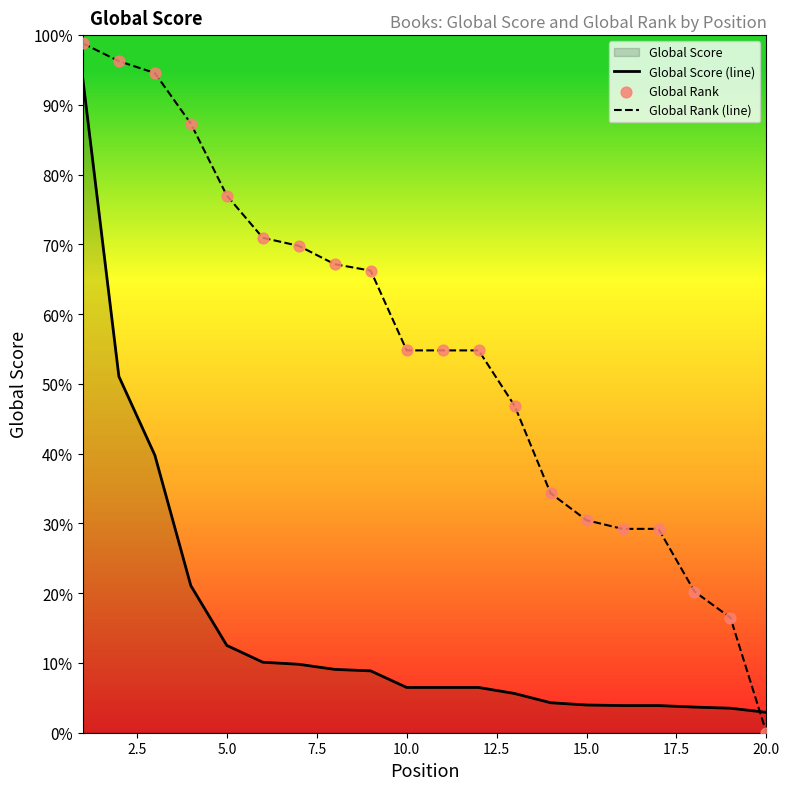

Which series contains the lowest Y value?

Global Rank (line)